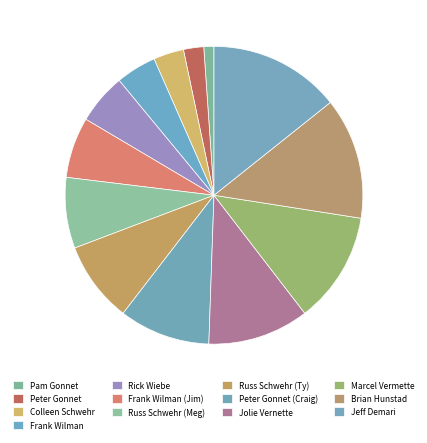

How many slices are in this pie chart?

13